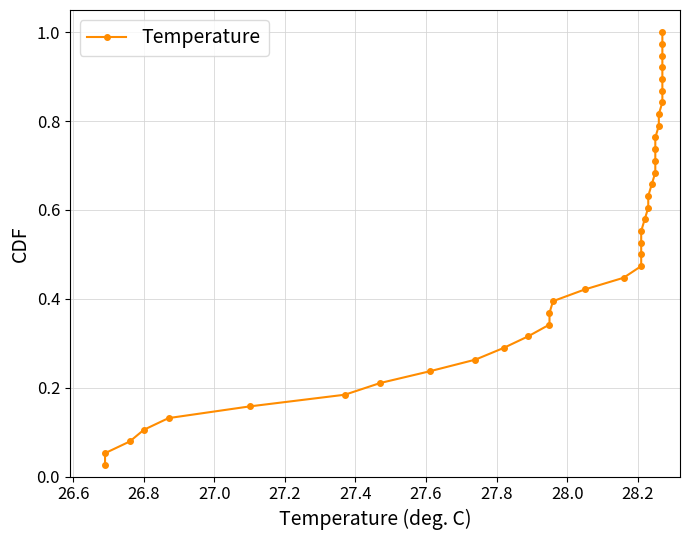

What is the average value?

0.5